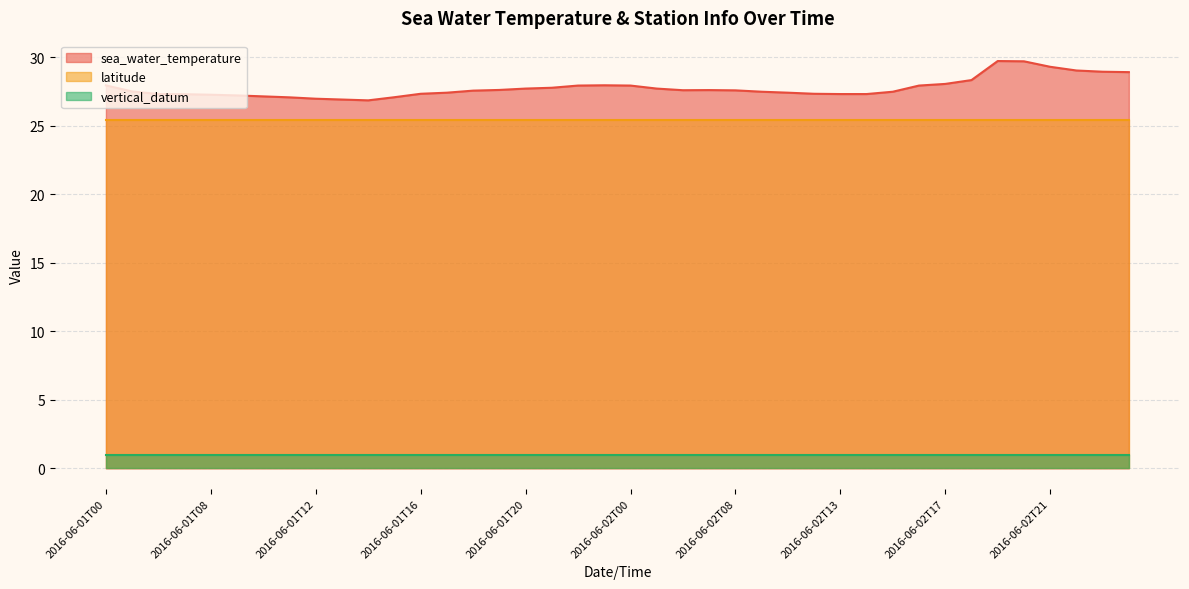

At 2016-06-02T08, list the series in order from smallest to largest.

vertical_datum, latitude, sea_water_temperature